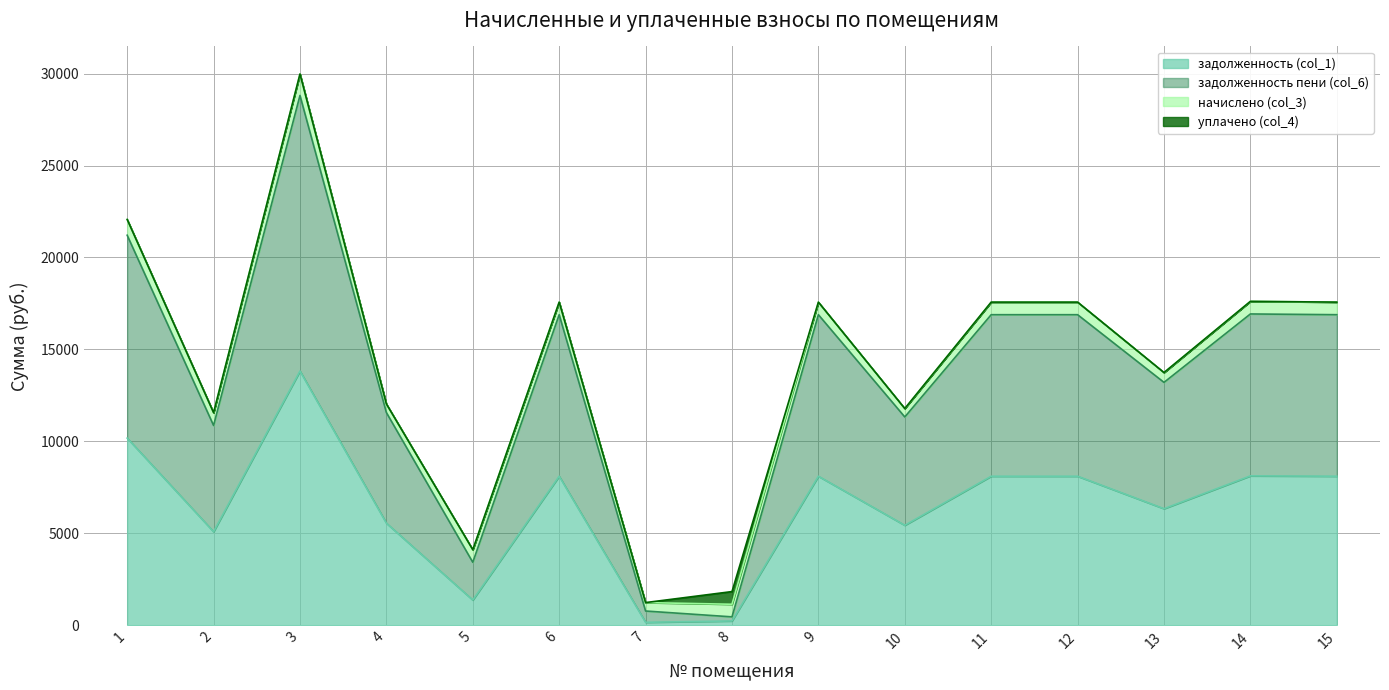

The value of задолженность (col_1) at 4 is 5548.8. True or false?

True